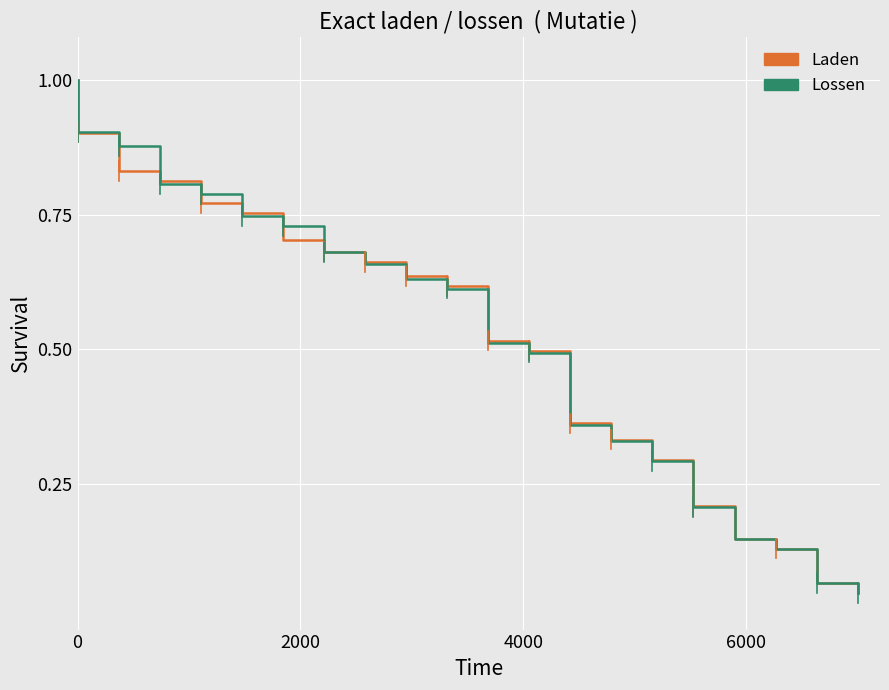

How many lines are shown in the chart?

2